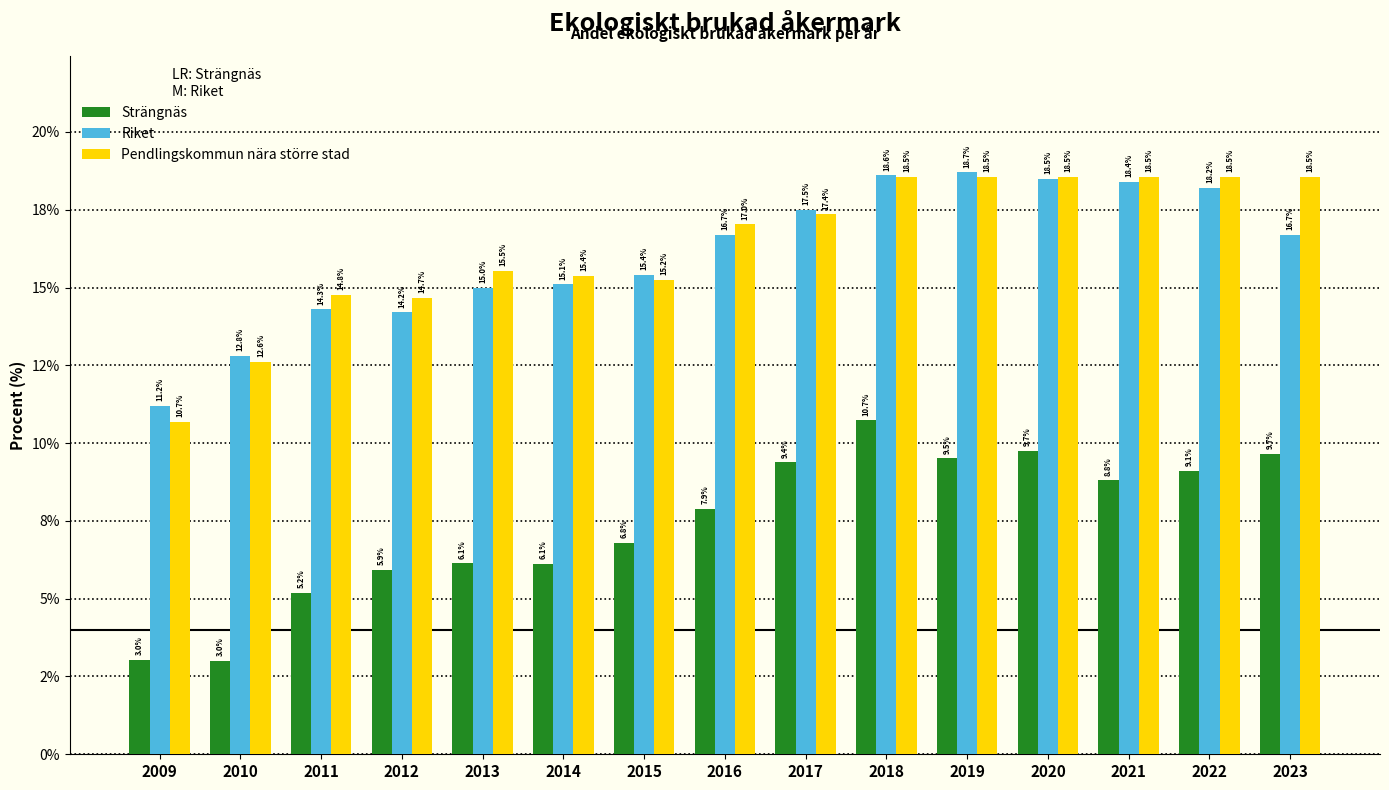

What is the sum of the Riket values at 2012 and 2023?

30.9